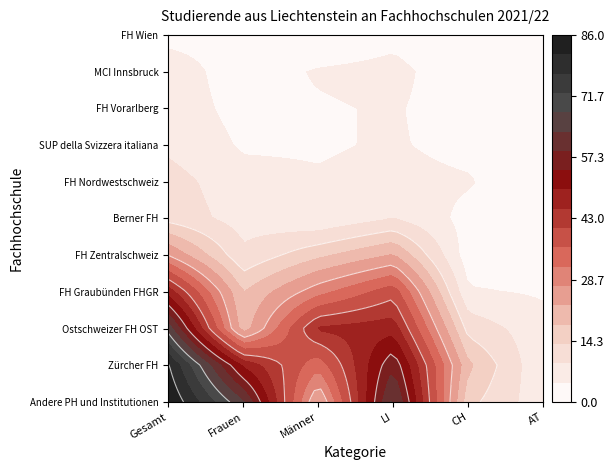

The FH Nordwestschweiz series shows 5 at 2. True or false?

True